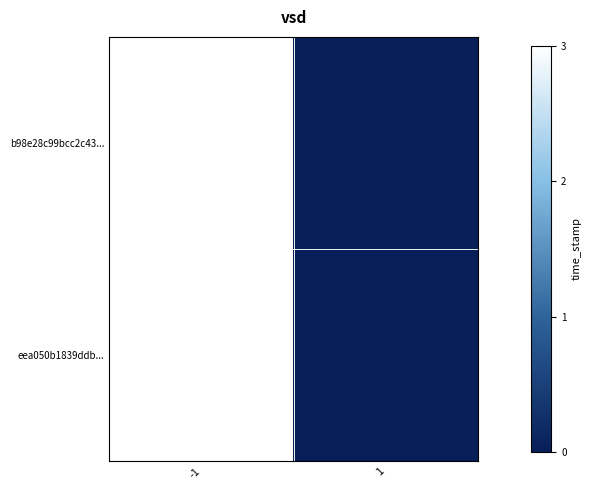

Between -1 and 1, which series saw the biggest shift?

b98e28c99bcc2c43...